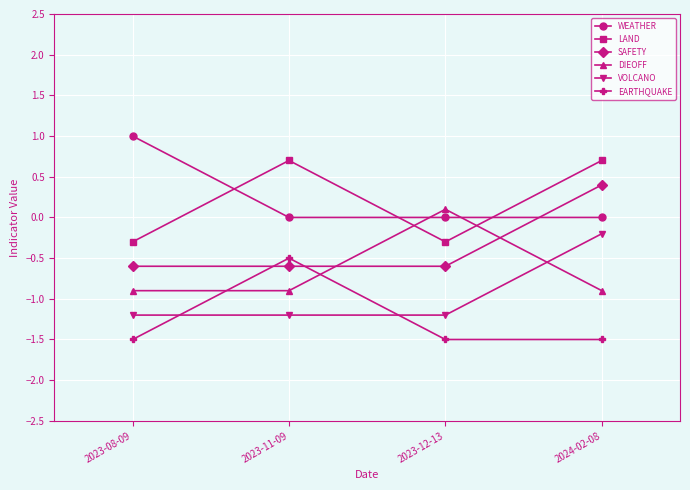

What is the difference between the maximum and second lowest values in the SAFETY series?

1.0